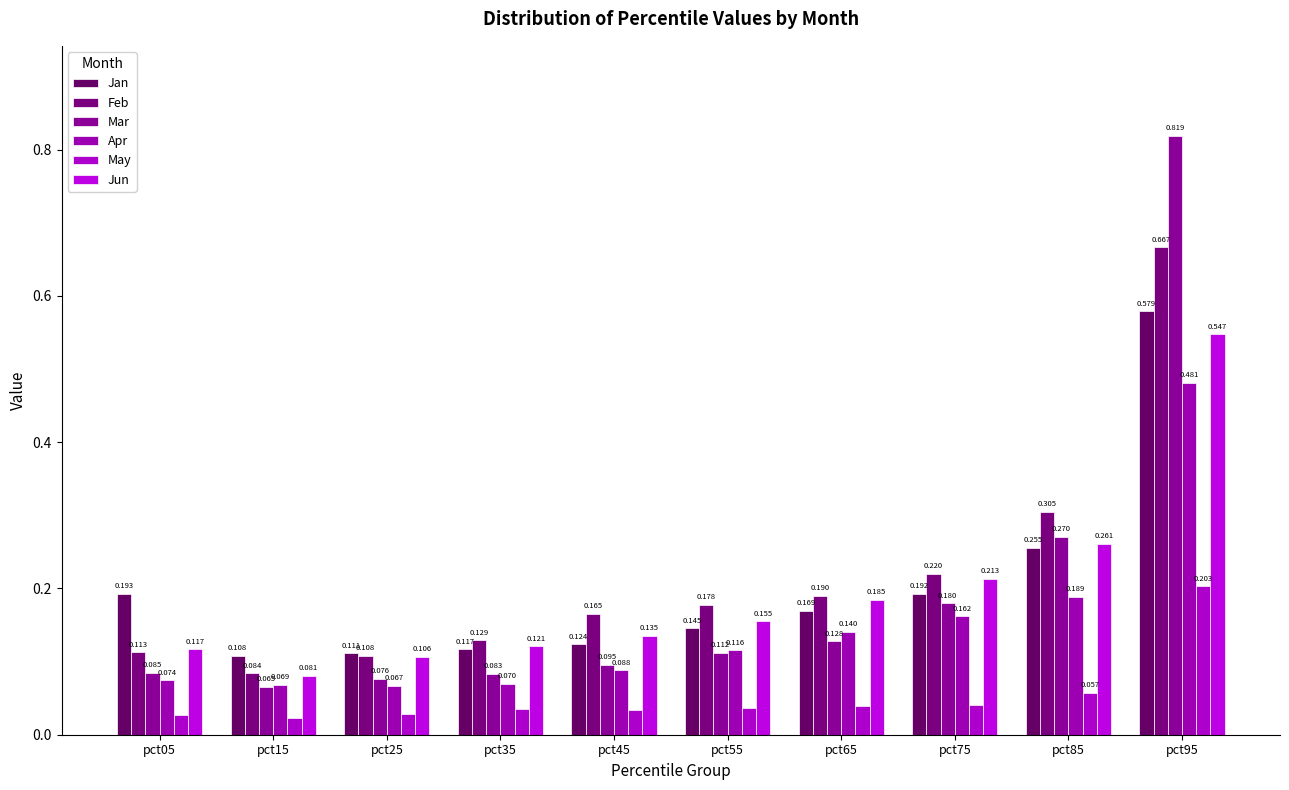

True or false: Jun has a value of 0.1 at pct15.

True